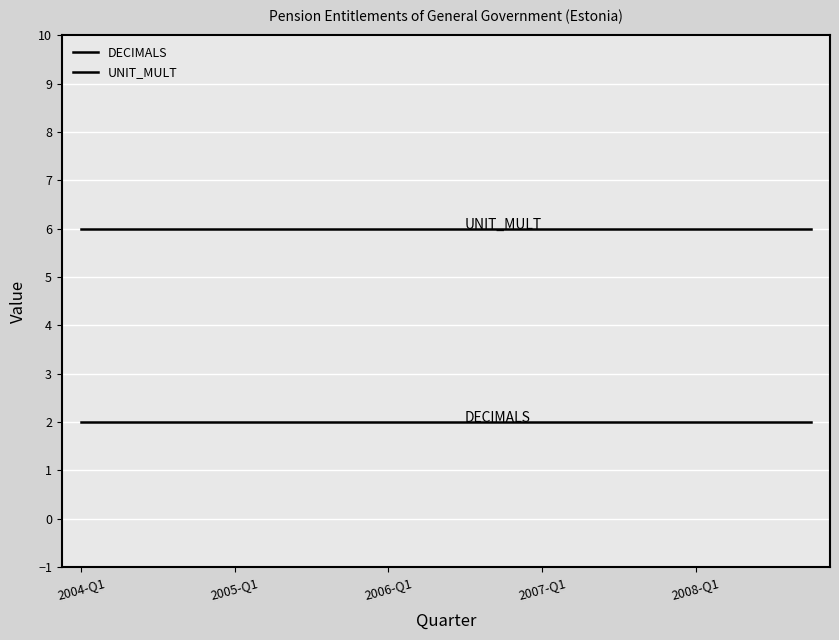

Does the chart display data point markers on the line(s)?

No